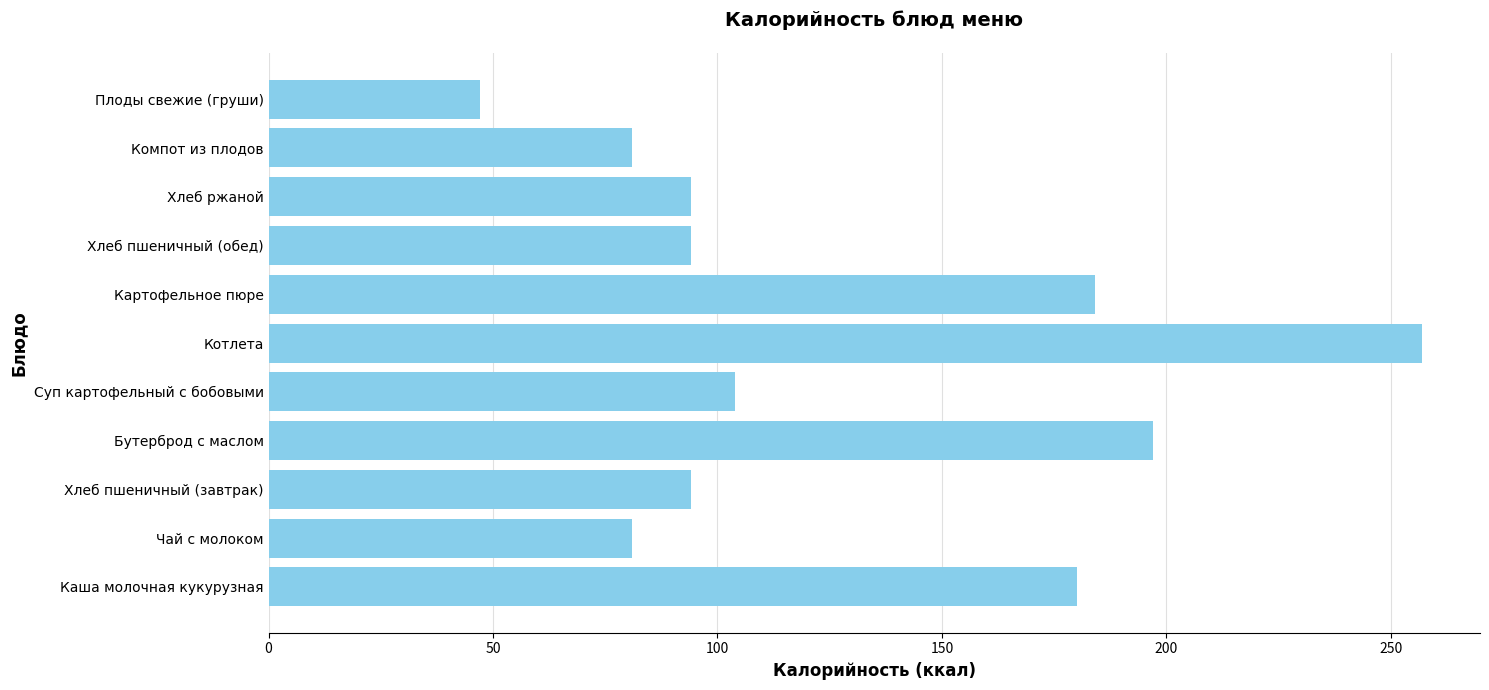

What is the difference between the values at Котлета and Картофельное пюре?

73